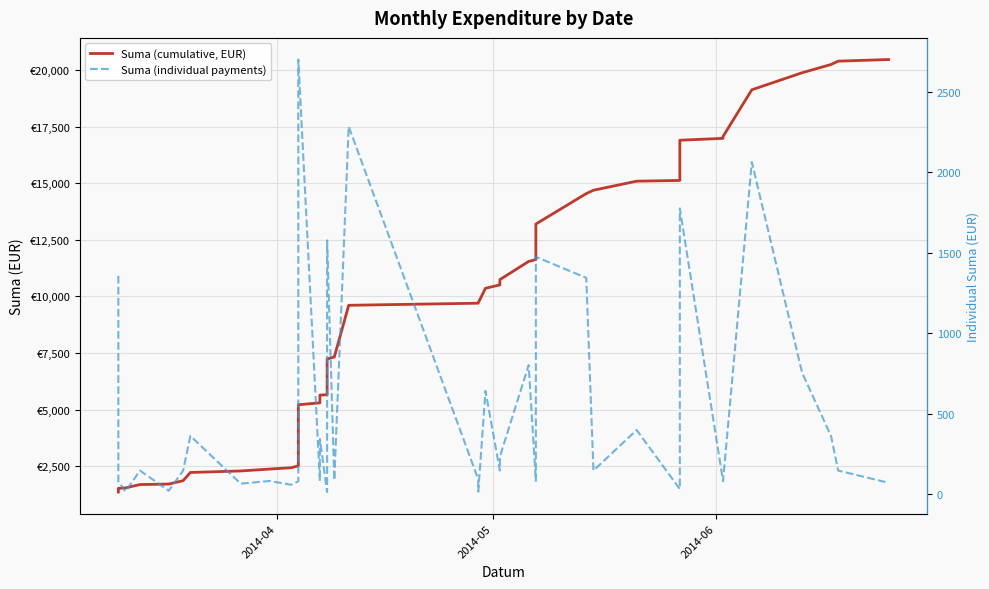

How many values in the Suma (individual payments) series are below 148?

19